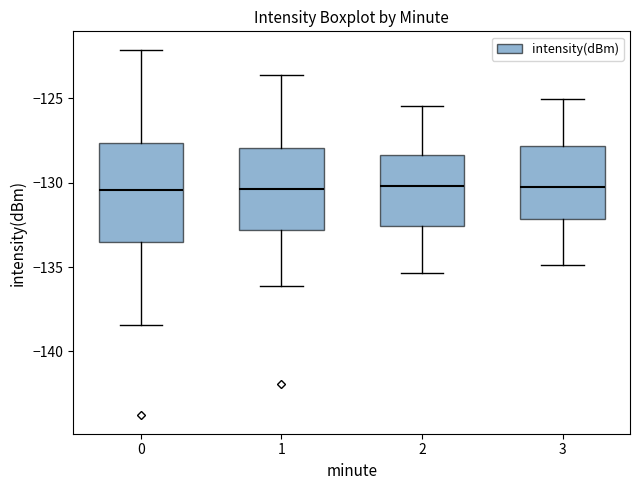

Where is the lower edge of the box at x = 3 on the y-axis? The values are not printed on the chart, so give them approximately, as read against the axis.

-132.0